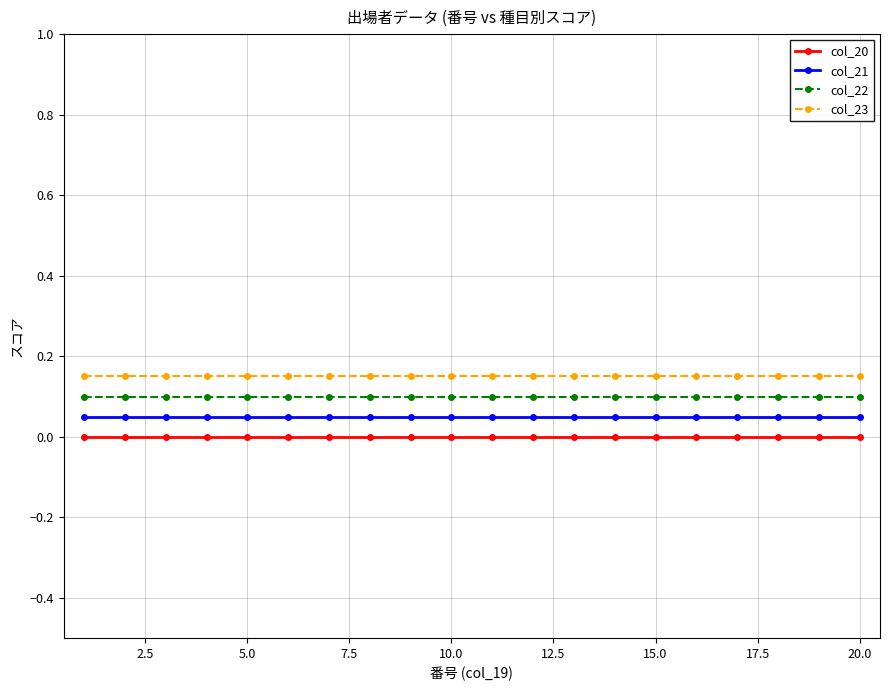

Rank the series by their average value, from lowest to highest.

col_20, col_21, col_22, col_23